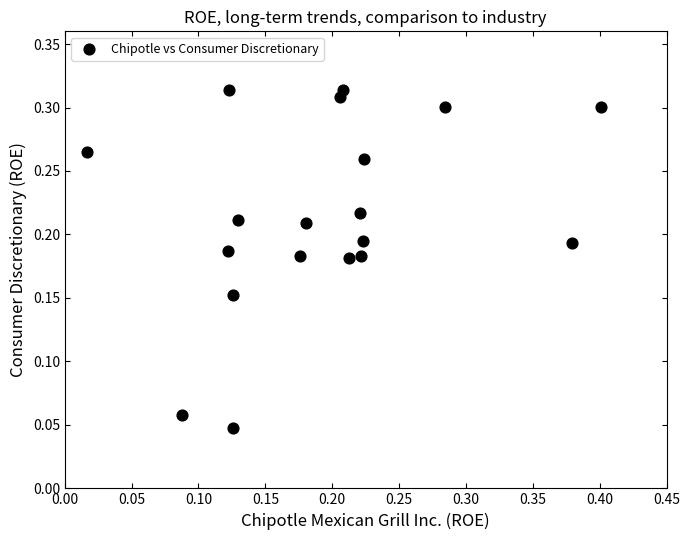

What is the range of X values (max minus min)?

0.4